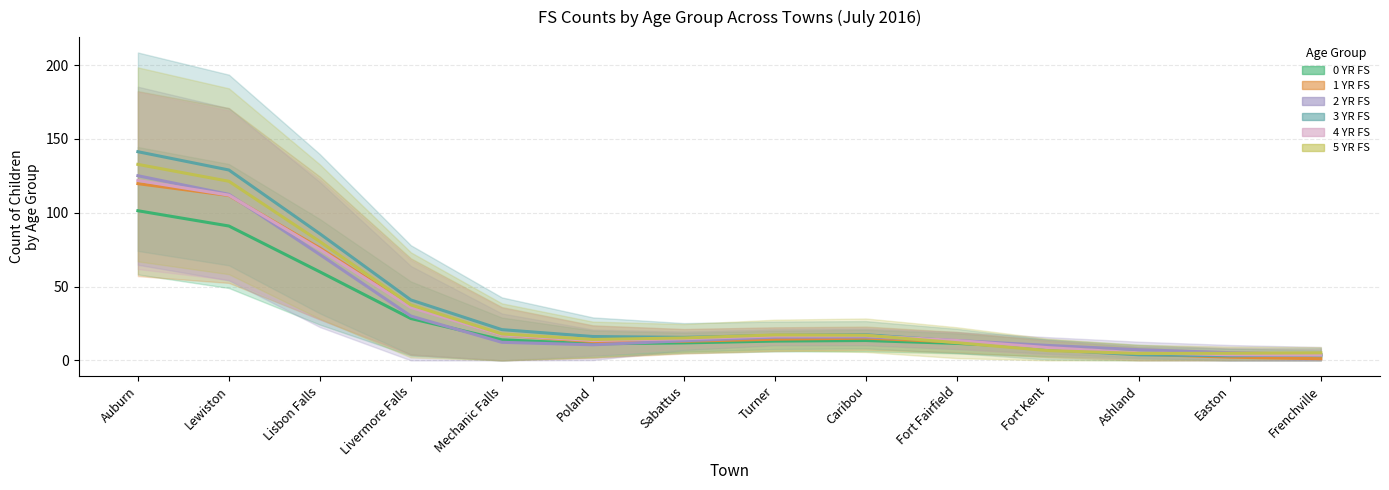

Rank the categories by 2 YR FS value from lowest to highest.

Frenchville, Easton, Ashland, Fort Kent, Poland, Mechanic Falls, Sabattus, Fort Fairfield, Turner, Caribou, Livermore Falls, Lisbon Falls, Lewiston, Auburn